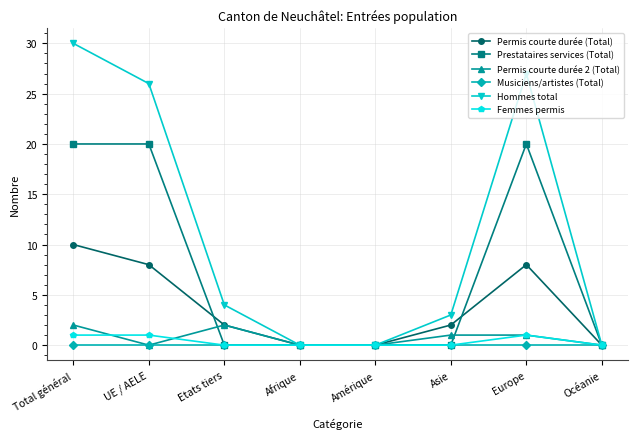

Where does the Permis courte durée (Total) series first go above 2?

Total général